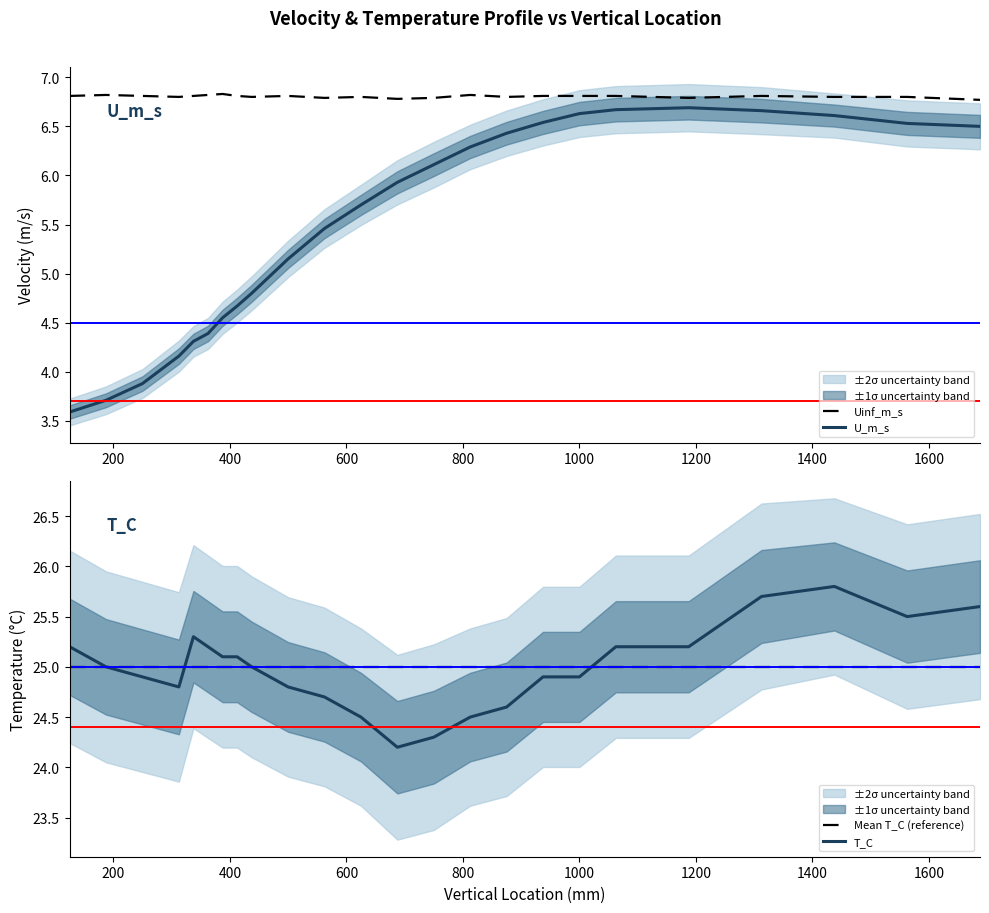

What is the lowest value of the U_m_s series?

3.6